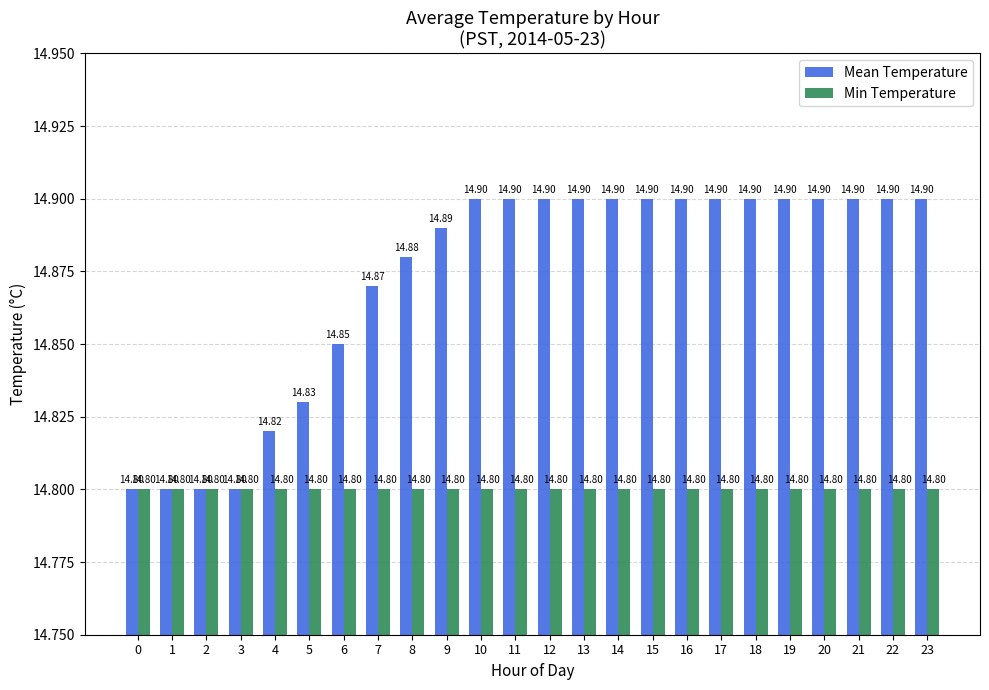

The value of Min Temperature at 6 is 14.8. True or false?

True